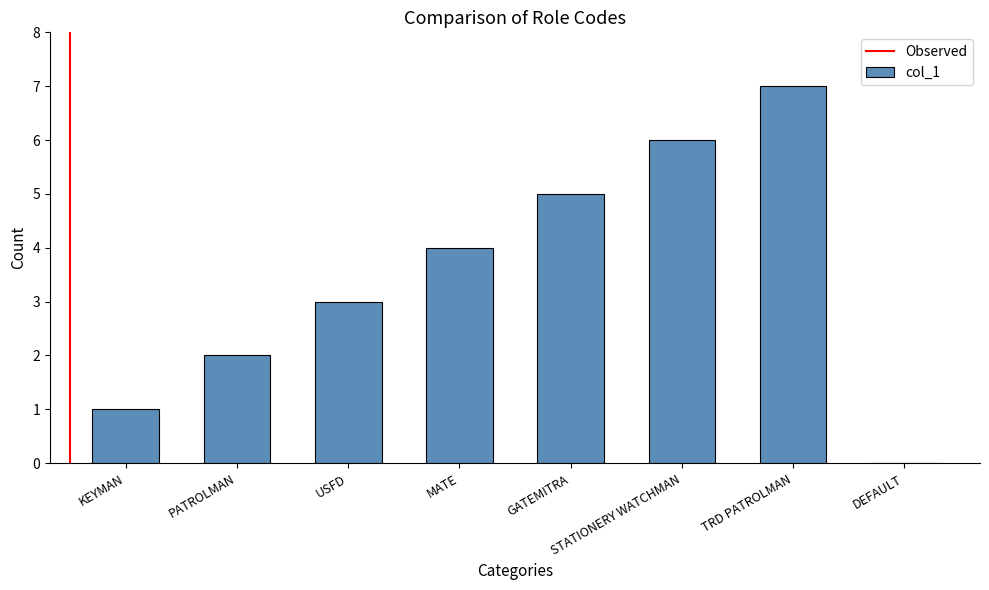

Read the value at MATE.

4